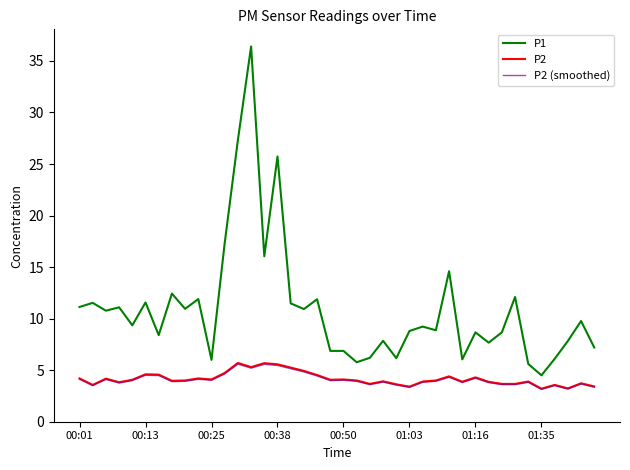

Which series has the largest total across all categories?

P1